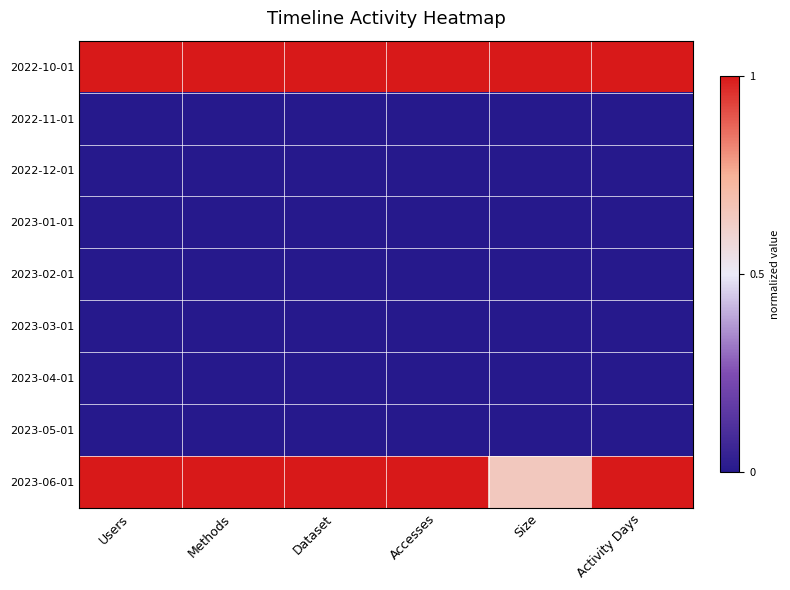

At which category is the sum across all series the highest?

Users